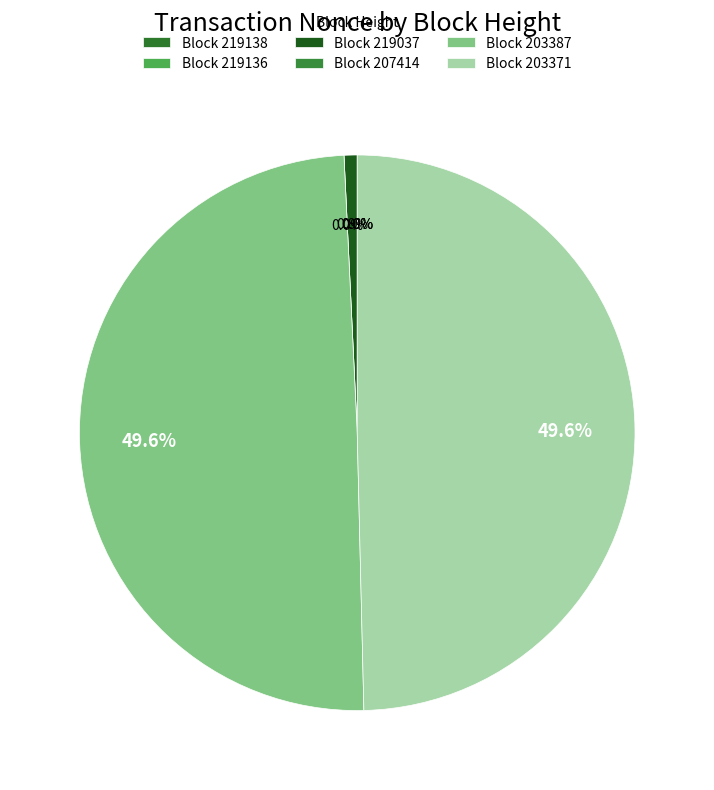

True or false: 203371 accounts for 50% of the total.

True